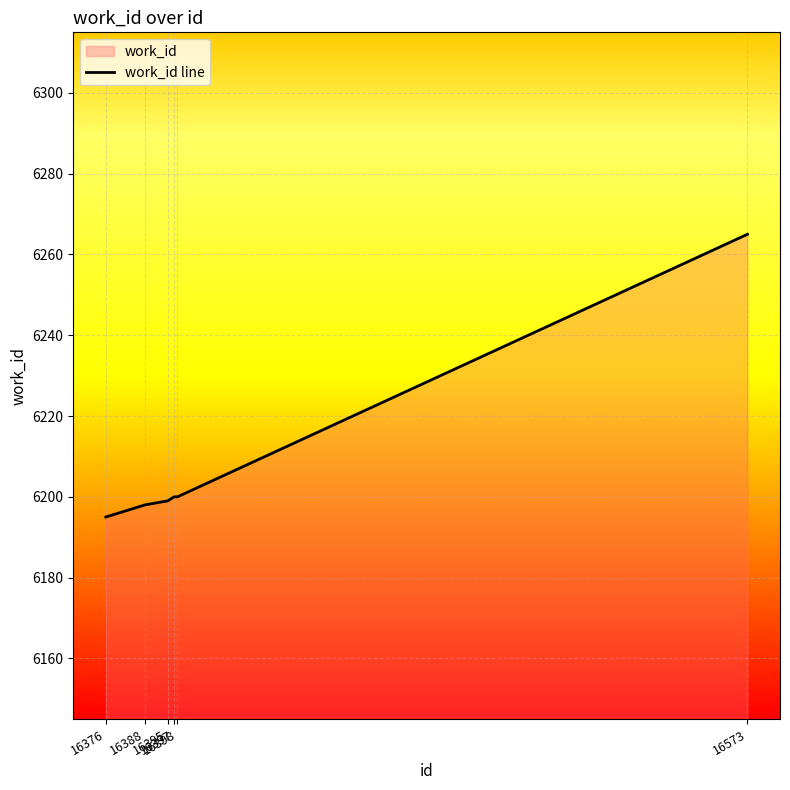

Reading right to left, list all the values displayed in this chart.

6265	6200	6200	6199	6198	6195